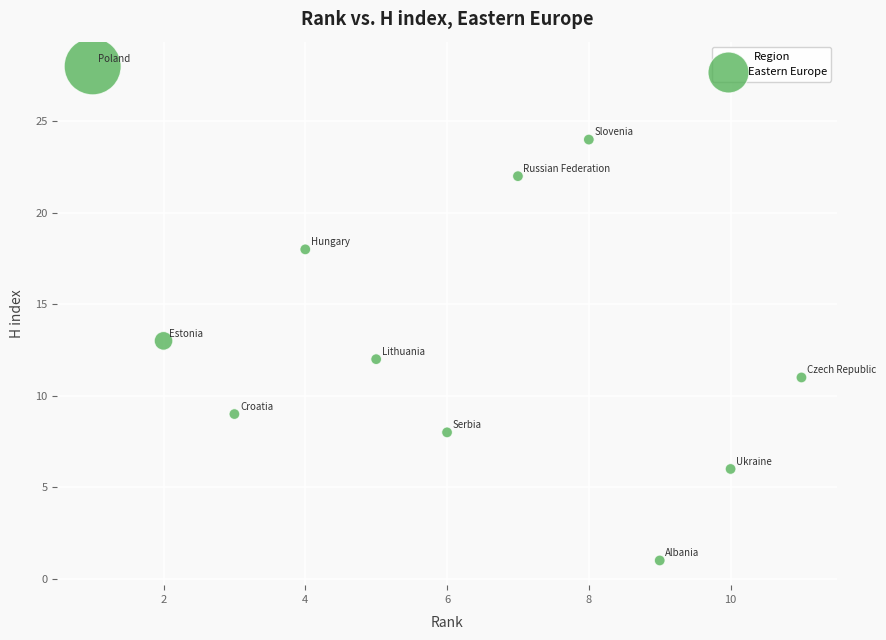

What Y value in the scatter plot is closest to 14?

13